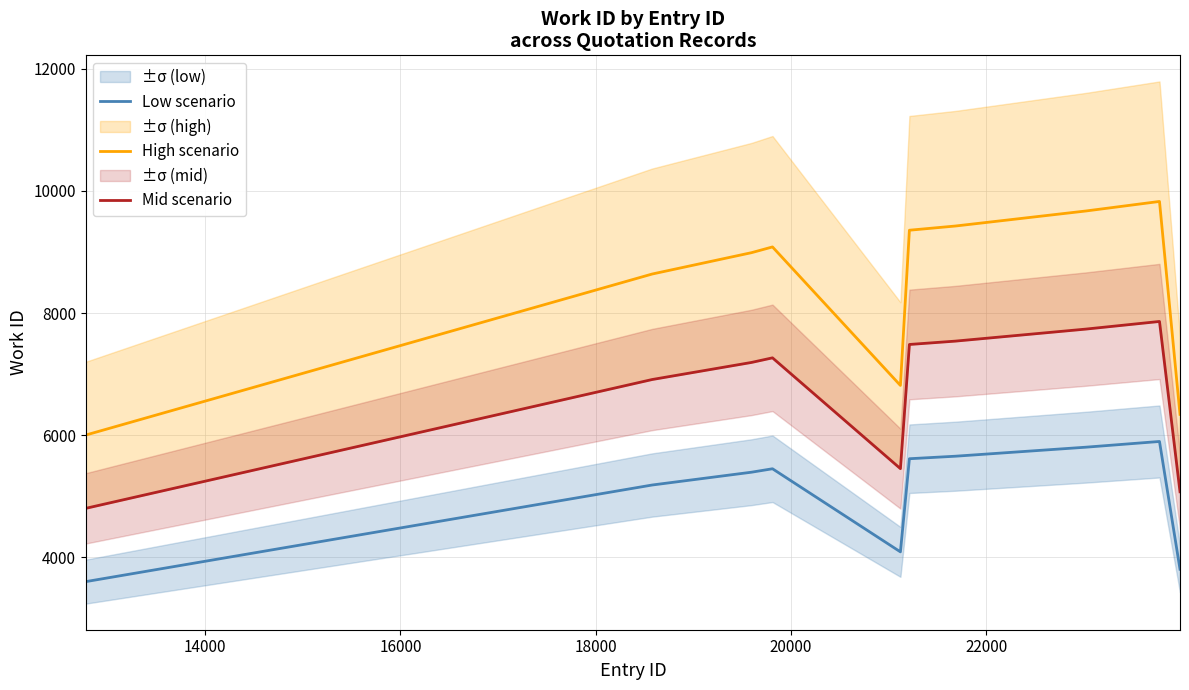

True or false: High scenario and Low scenario intersect in this chart.

False